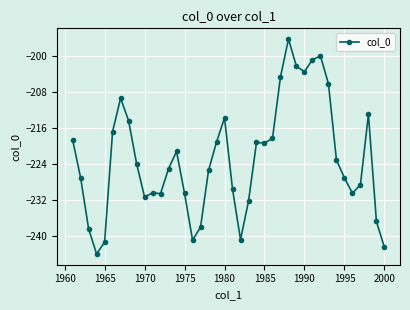

What is the minimum value shown in the chart?

-244.0